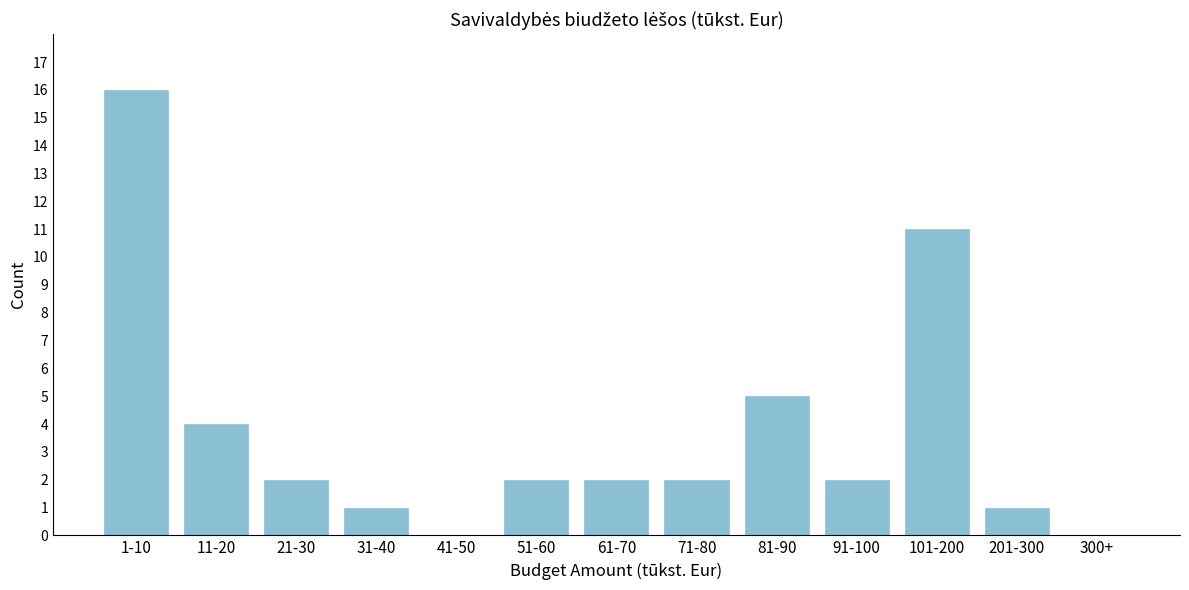

Reading left to right, transcribe all the data shown in this chart.

1-10=16	11-20=4	21-30=2	31-40=1	41-50=0	51-60=2	61-70=2	71-80=2	81-90=5	91-100=2	101-200=11	201-300=1	300+=0